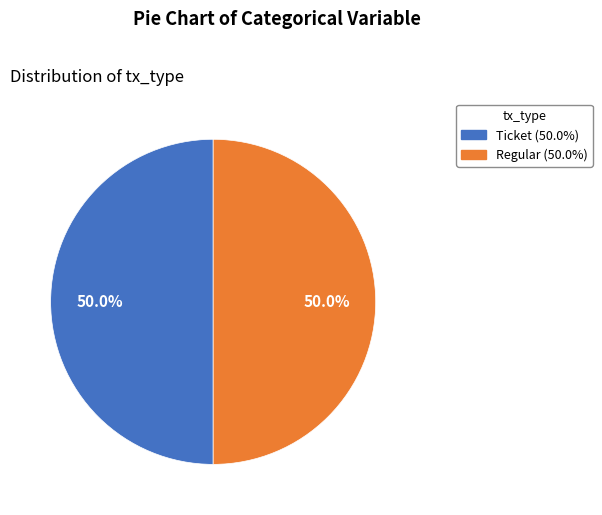

True or false: Ticket accounts for 60% of the total.

False